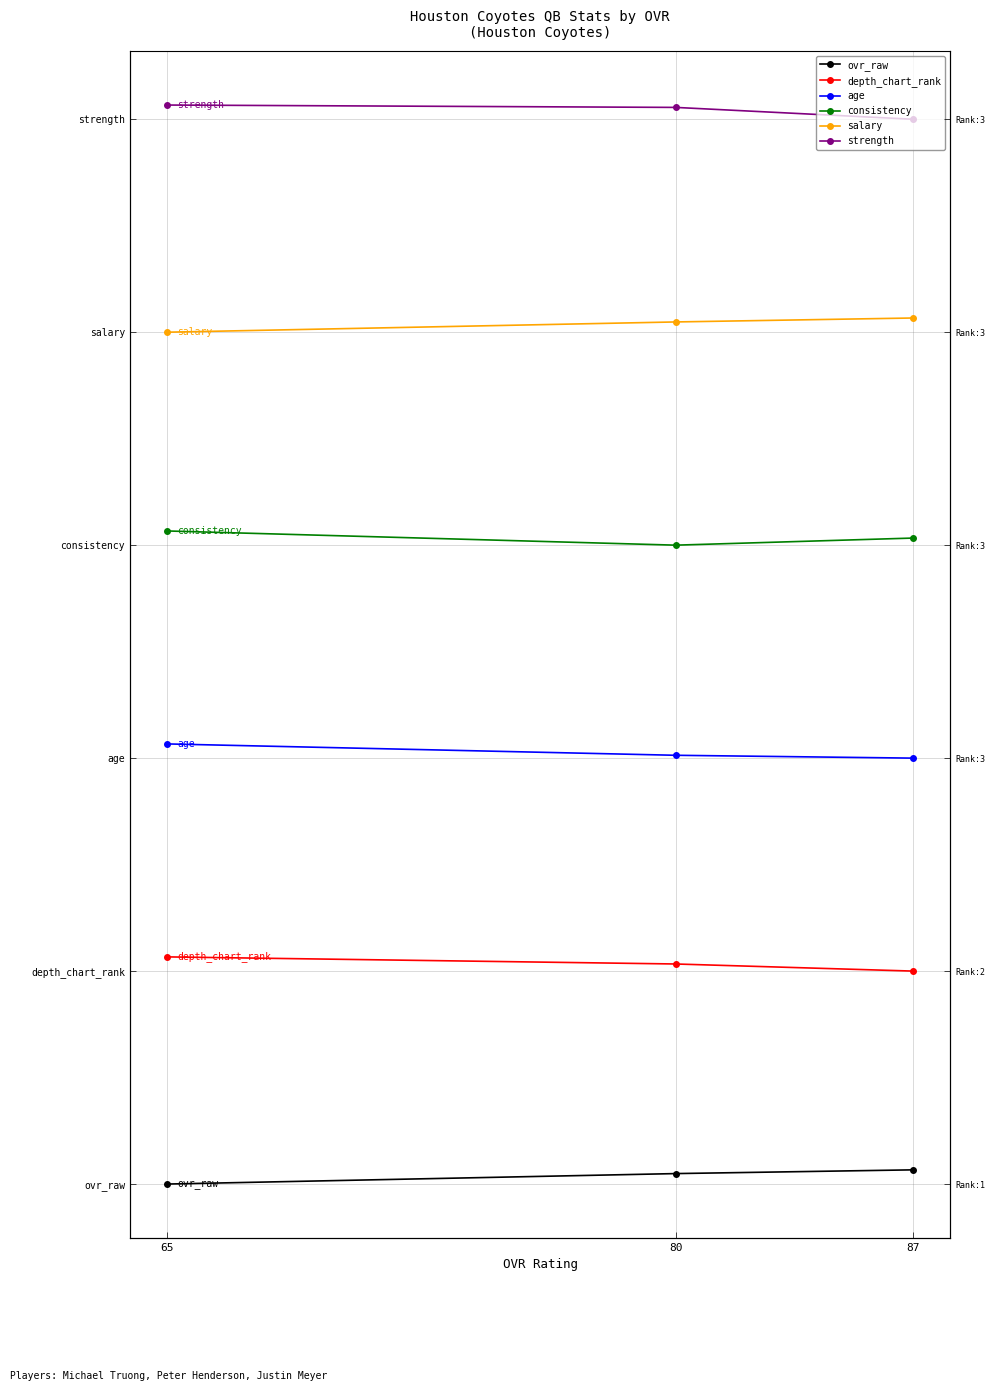

How many values in the ovr_raw series exceed 0?

2